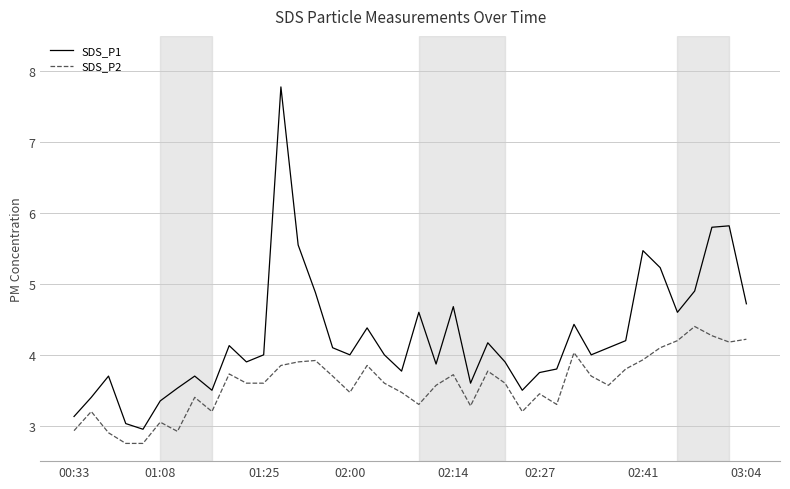

What is the minimum value for SDS_P1?

3.0